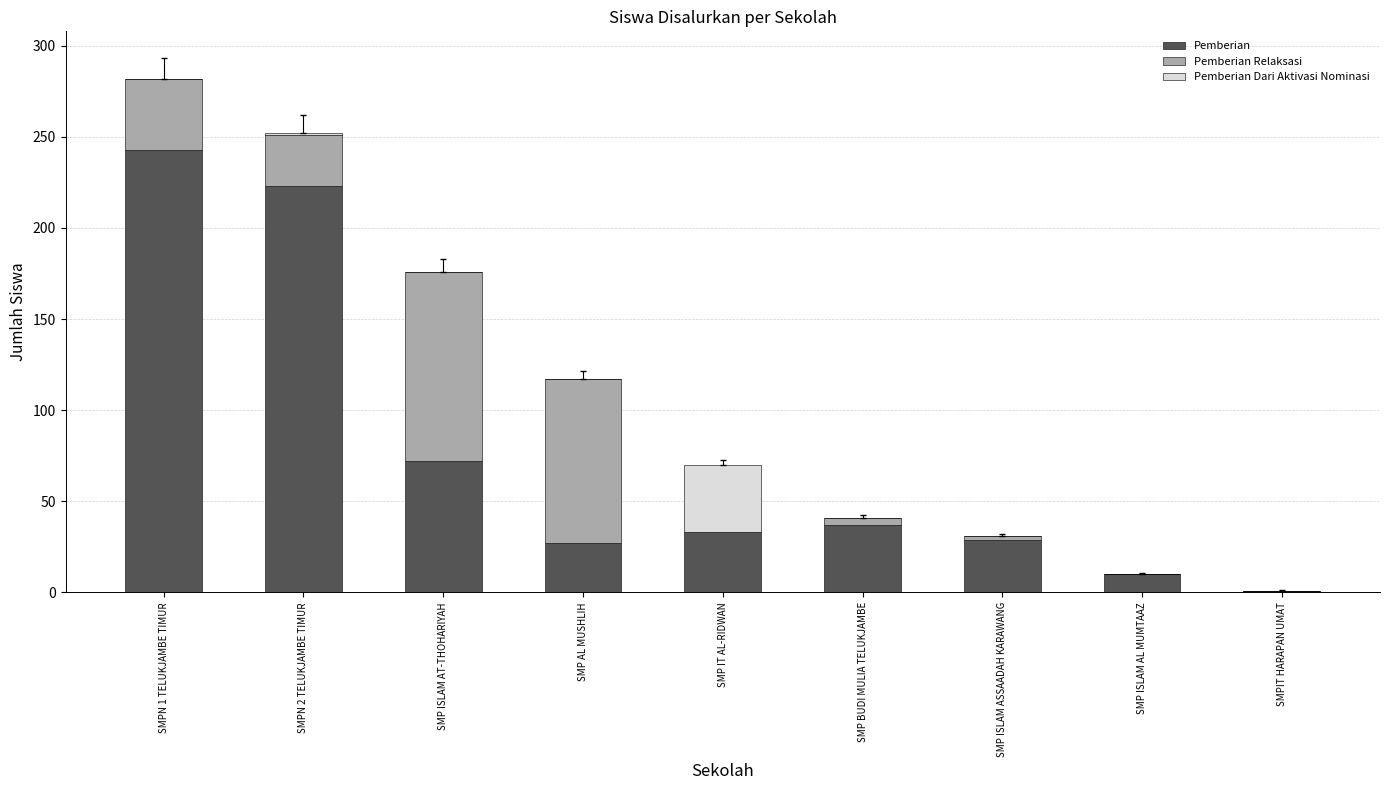

Is it true that Pemberian equals 29 at SMP ISLAM ASSAADAH KARAWANG?

True